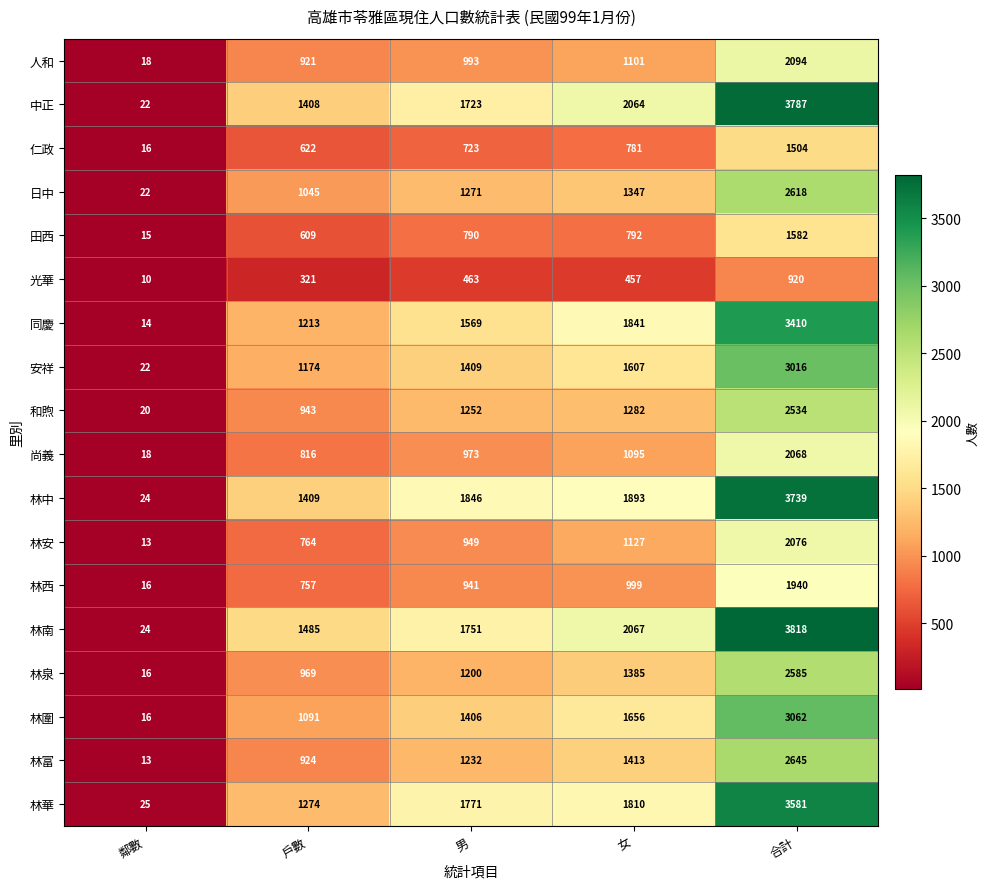

At which category is the sum across all series the highest?

合計